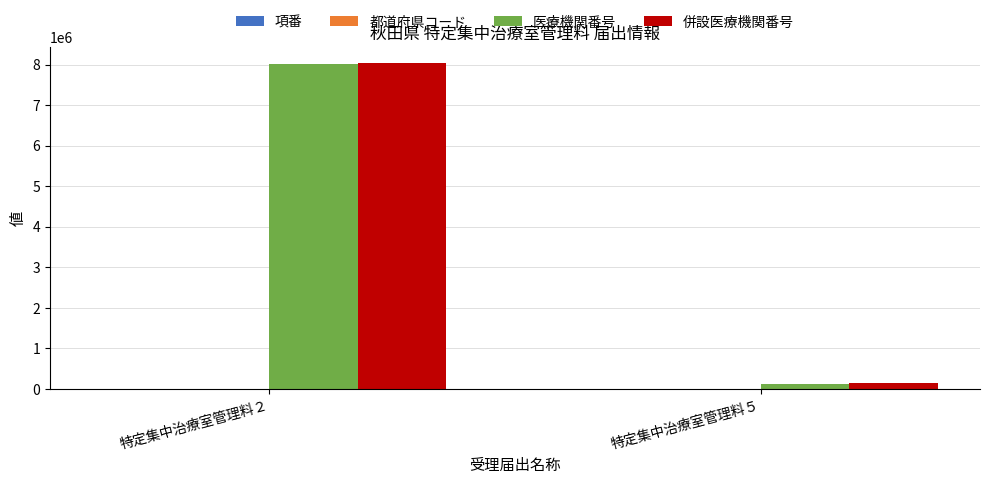

How many categories are shown in the chart?

2